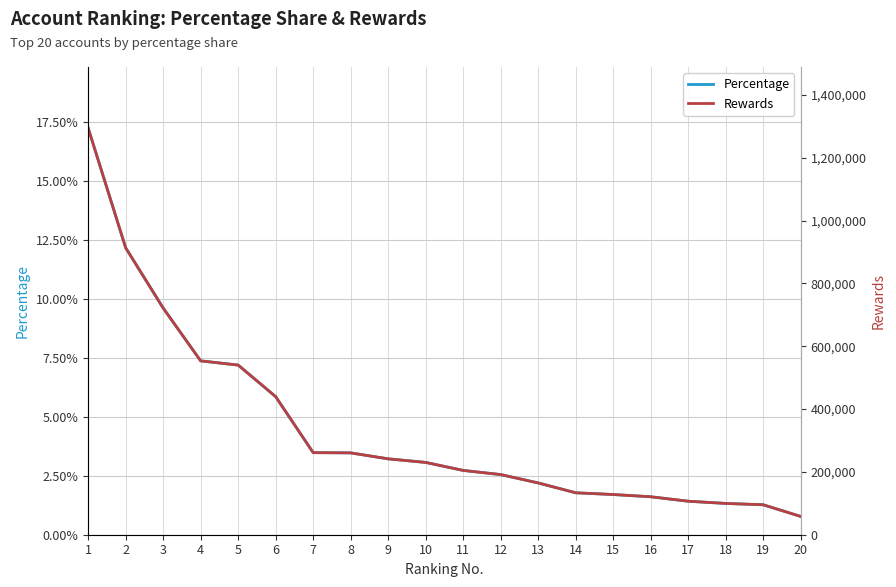

True or false: Percentage and Rewards intersect in this chart.

False